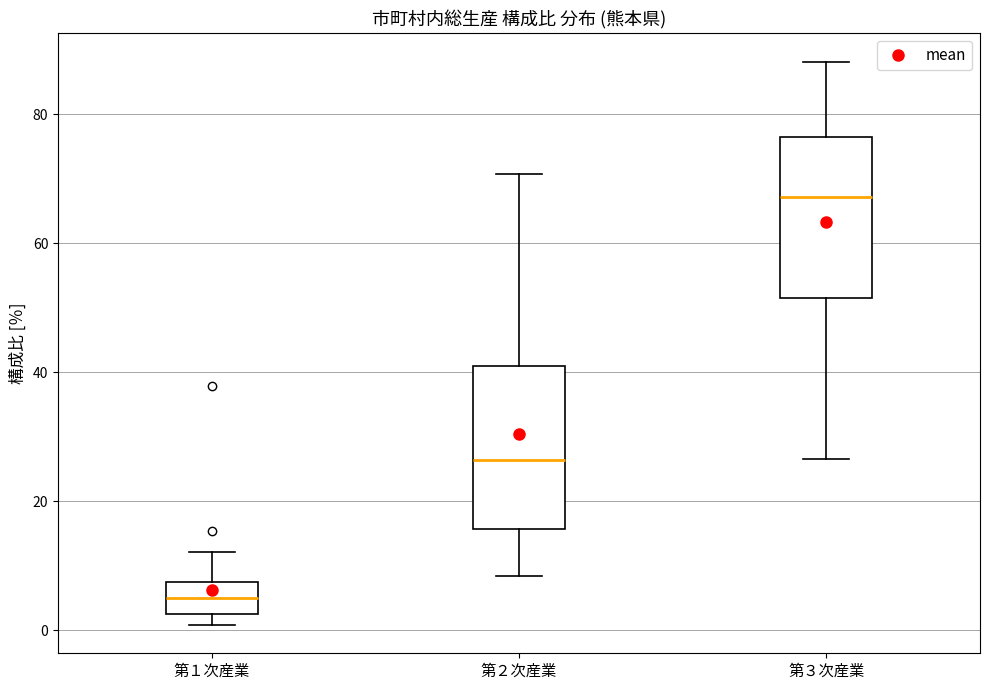

Reading left to right, transcribe this box plot: for each box, give where its median line is, the range the box spans, and where its two whiskers end, as read against the y-axis. The values are not printed on the chart, so give them approximately, as read against the axis.

第１次産業: median 6, box 2 to 8, whiskers 0 to 12
第２次産業: median 26, box 16 to 42, whiskers 8 to 70
第３次産業: median 68, box 52 to 76, whiskers 26 to 88